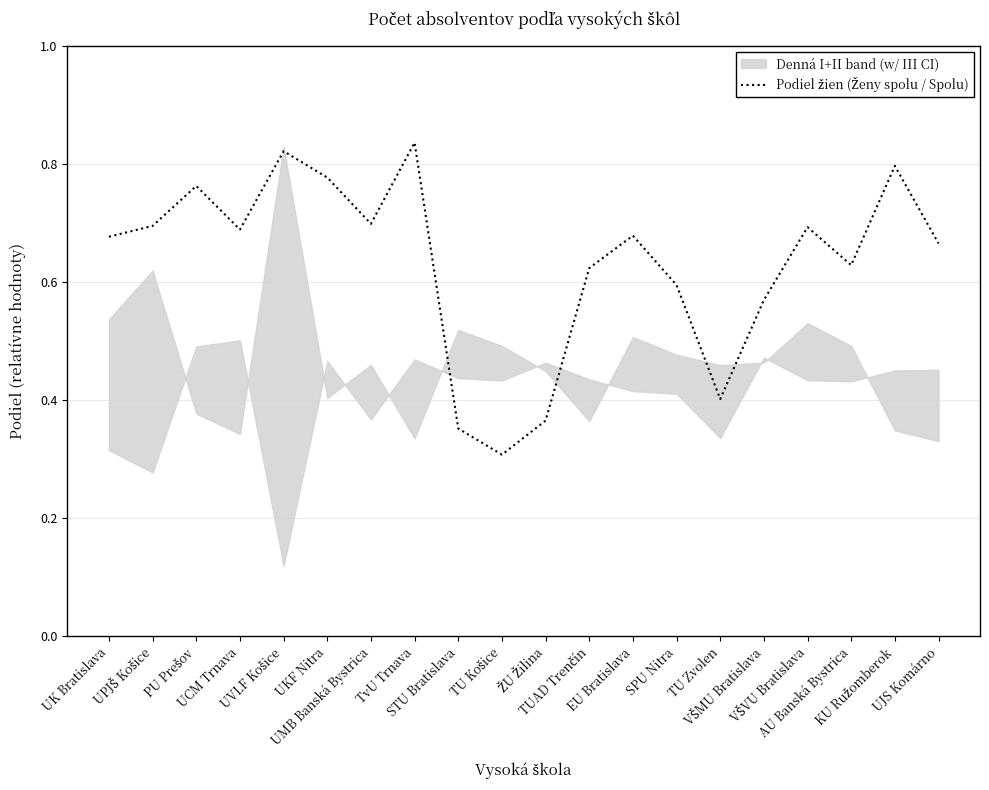

Which has a higher value, PU Prešov or EU Bratislava?

PU Prešov